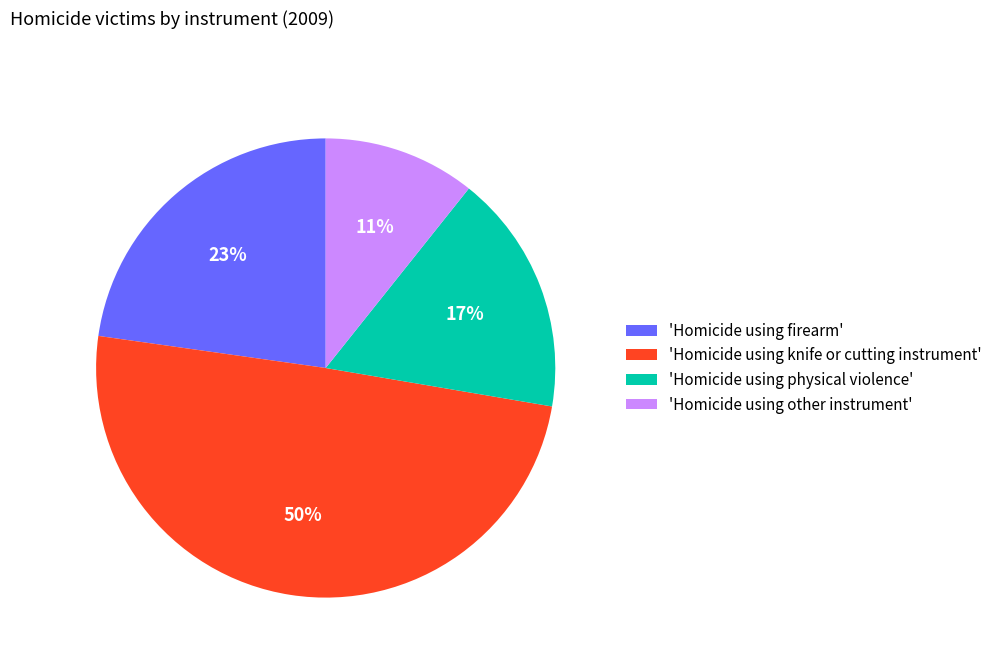

Is it true that 'Homicide using knife or cutting instrument' is 38% of the pie?

False